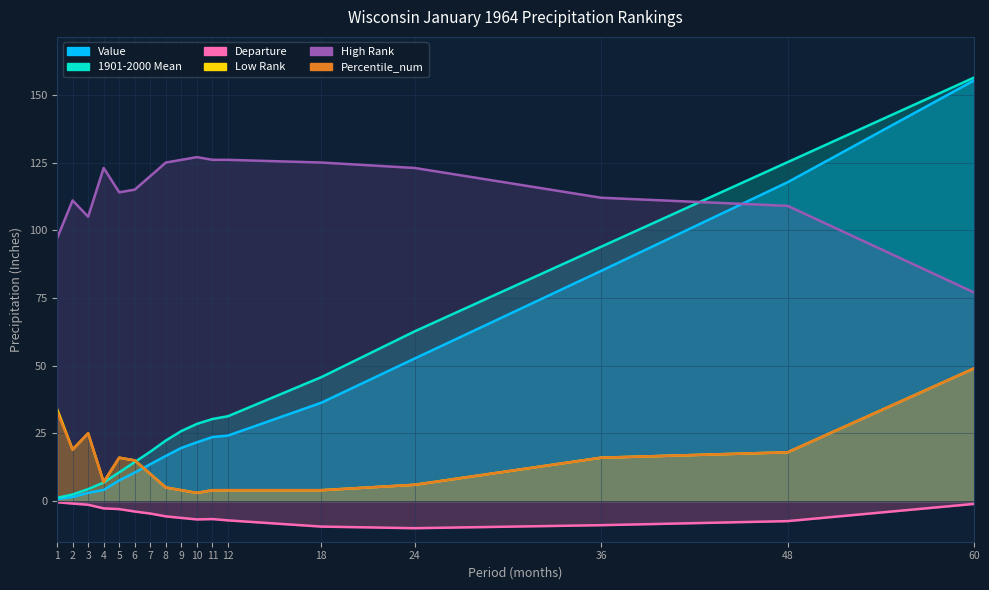

List the labels in order of Value value, smallest first.

1, 2, 3, 4, 5, 6, 7, 8, 9, 10, 11, 12, 18, 24, 36, 48, 60